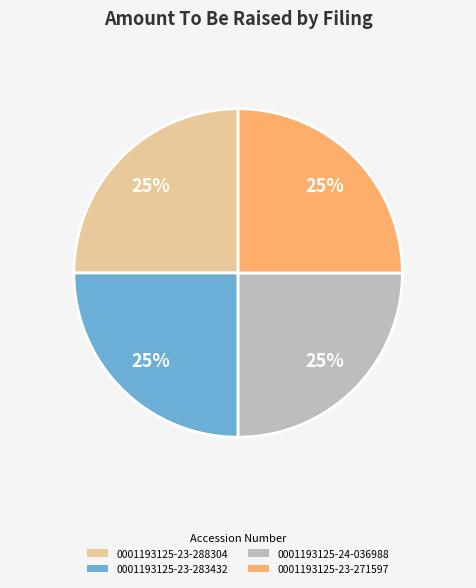

Does any single category account for the majority?

No